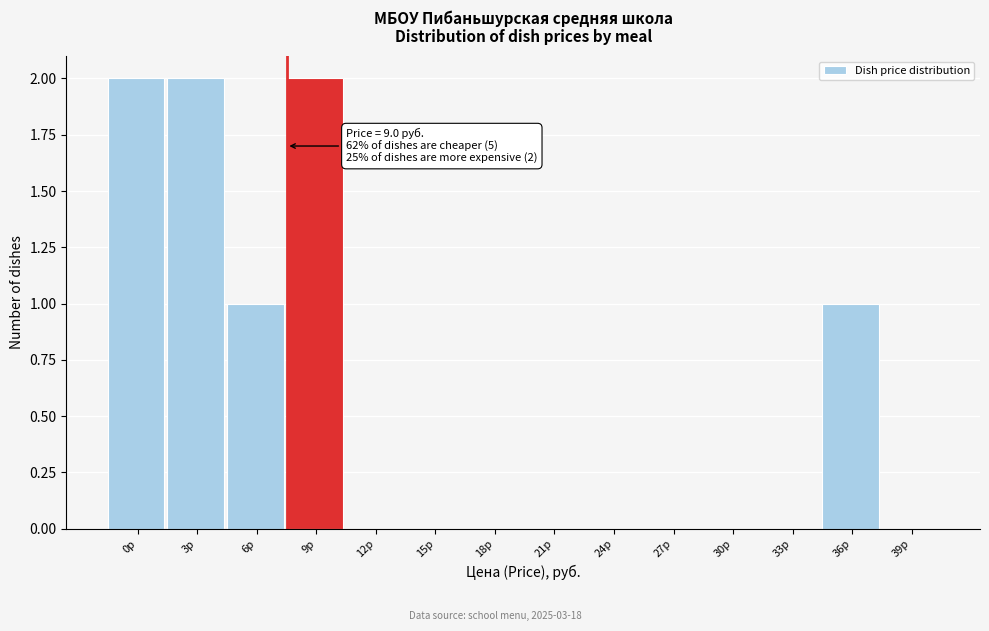

Reading left to right, what are all the values shown in this chart?

0р=2	3р=2	6р=1	9р=2	12р=0	15р=0	18р=0	21р=0	24р=0	27р=0	30р=0	33р=0	36р=1	39р=0